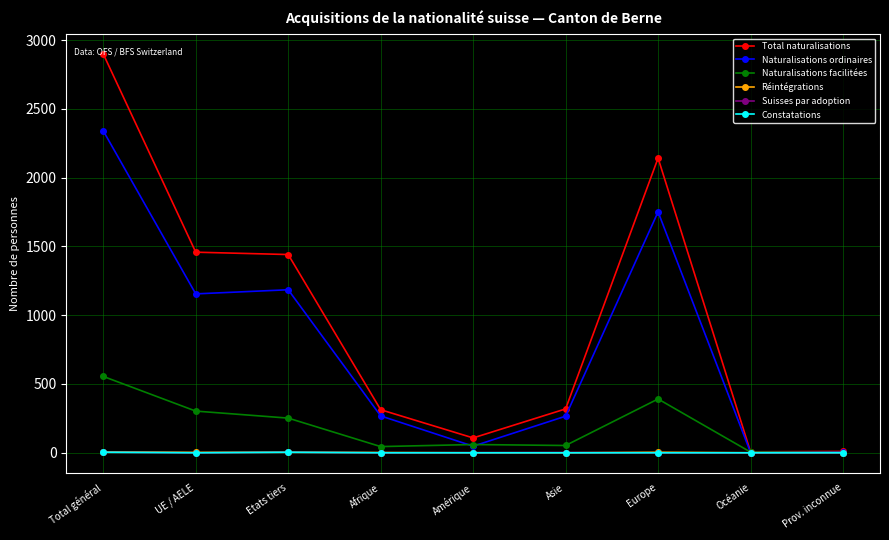

What is the label of the 4th point from the left?

Afrique